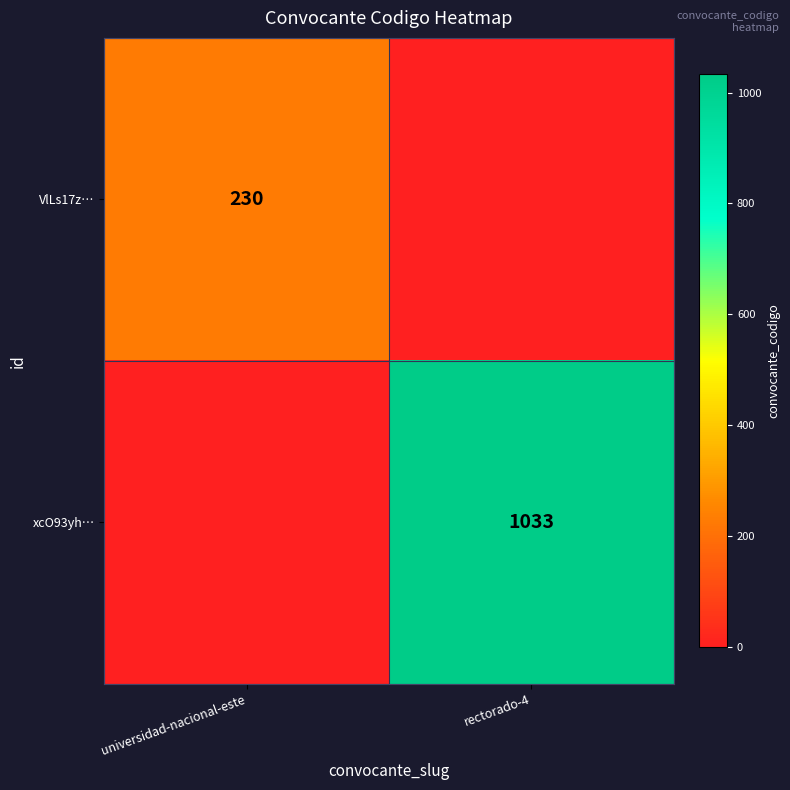

True or false: xcO93yh… has a value of 300 at rectorado-4.

False